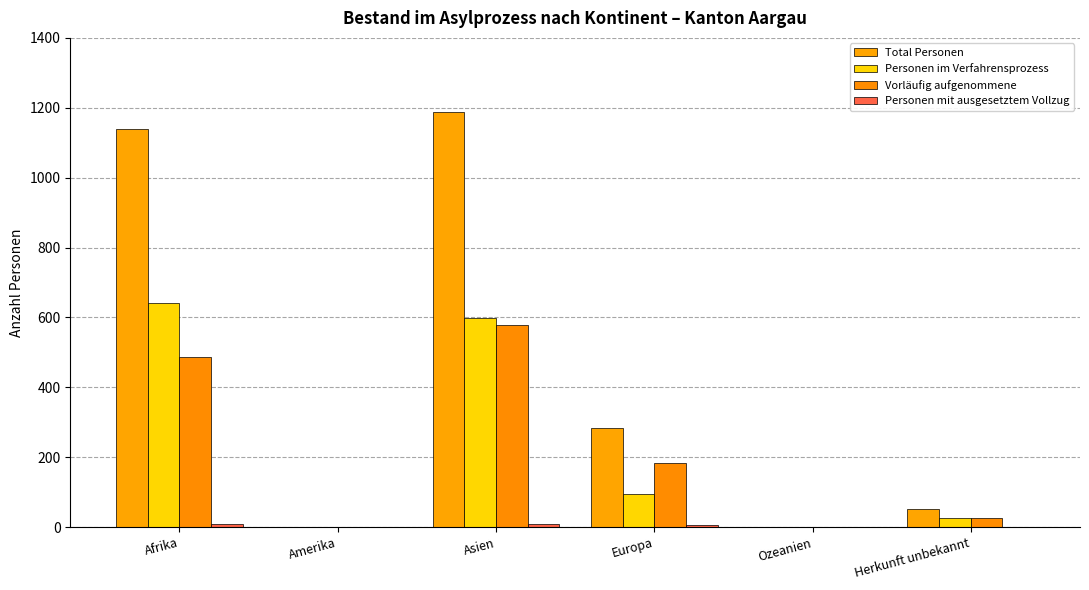

What is the sum of all Vorläufig aufgenommene values?

1274